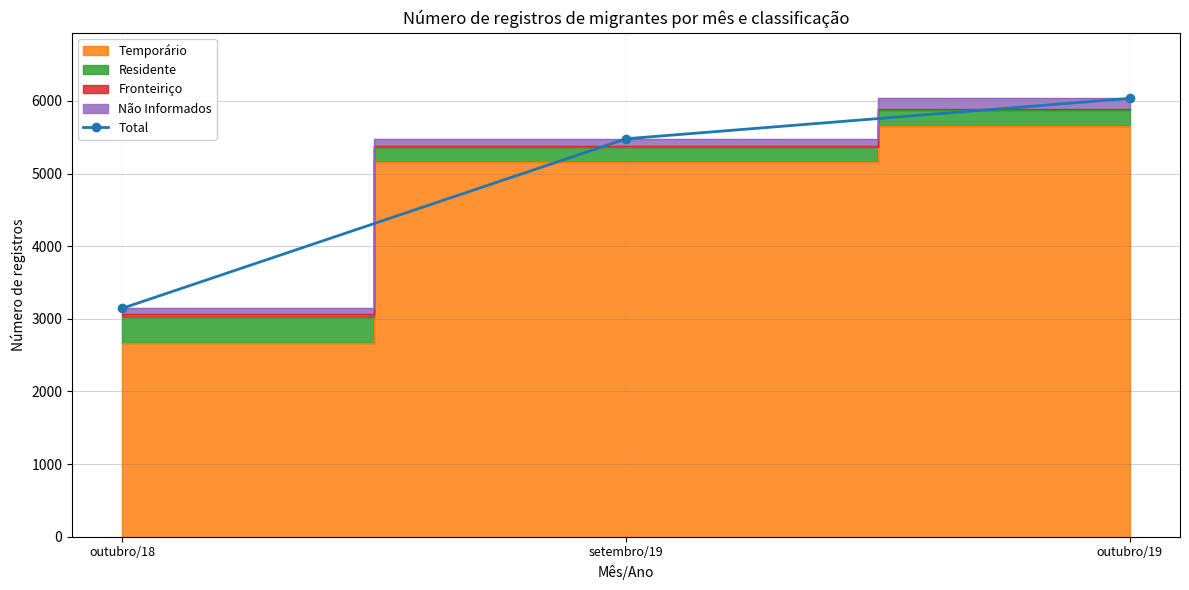

Reading left to right, transcribe all the data shown in this chart.

3145	5479	6035